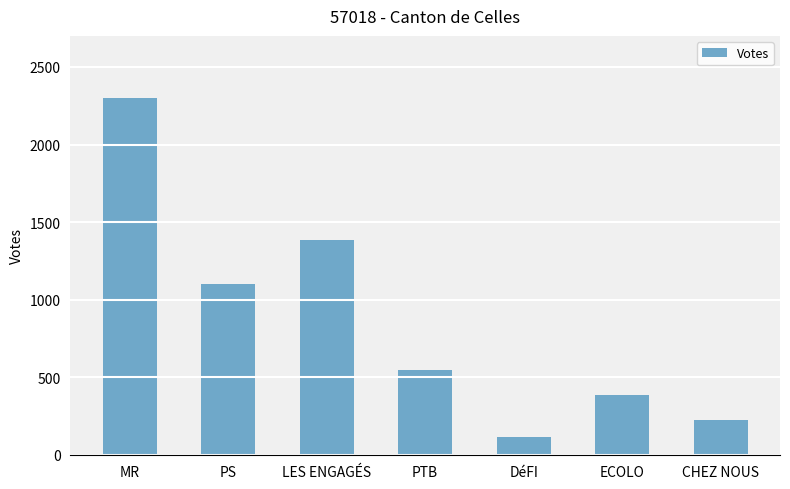

At which label is the value closest to 1207?

PS